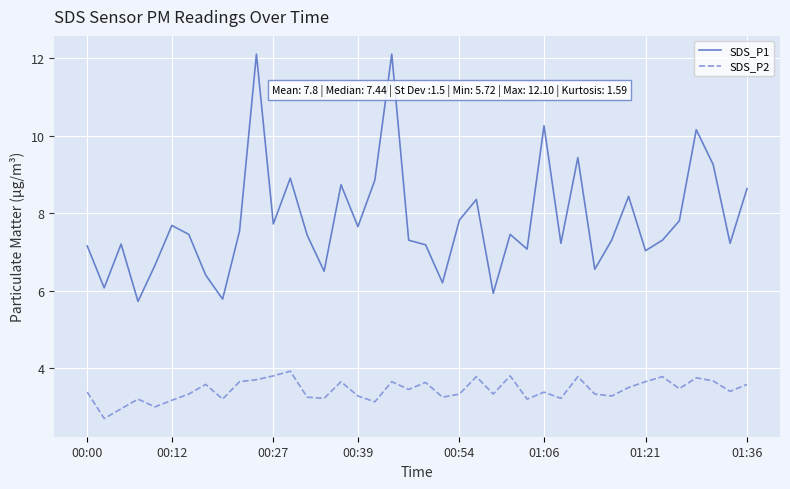

What is the highest value of the SDS_P1 series?

12.1